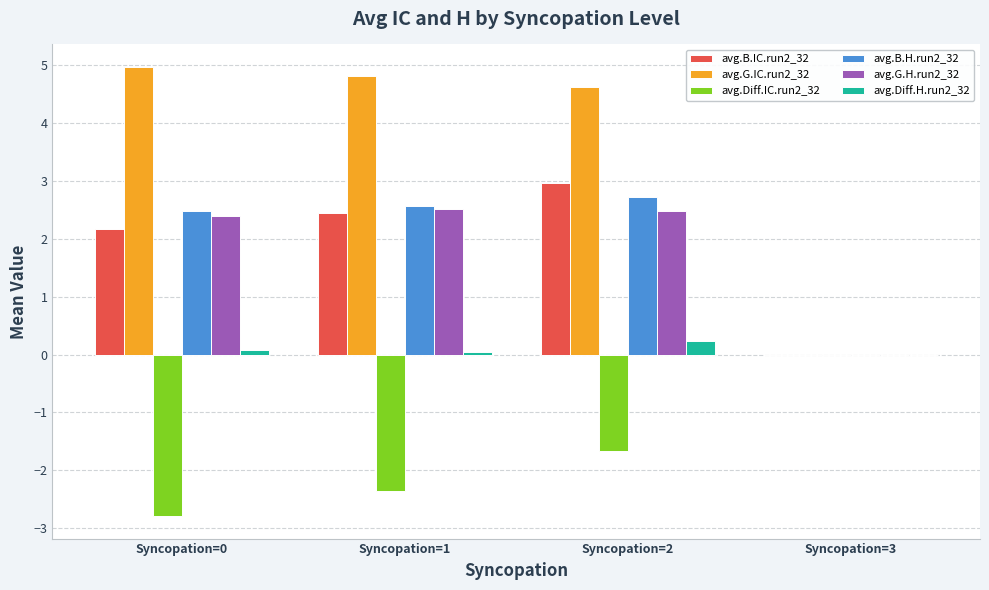

What is the average value of the avg.B.IC.run2_32 series?

1.9